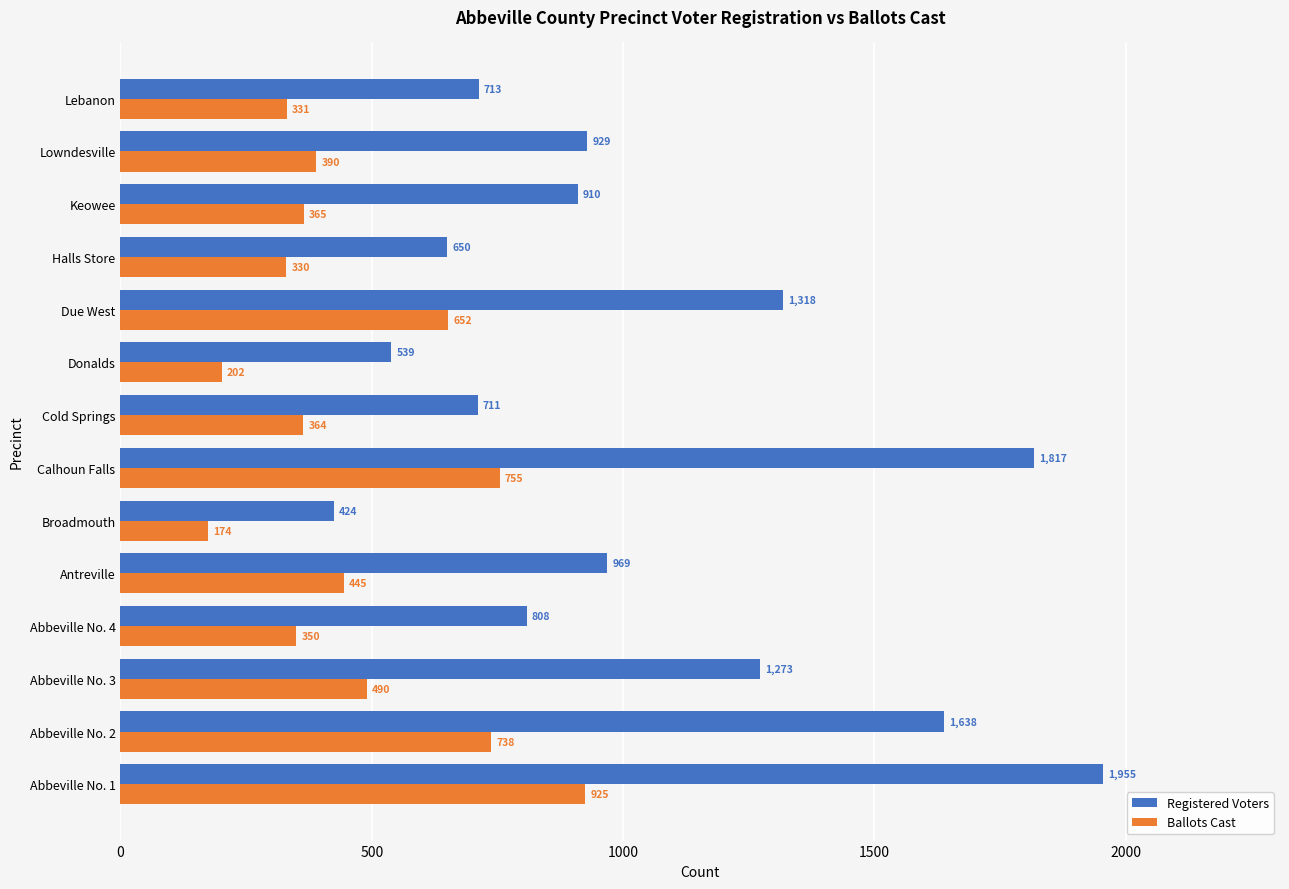

List the series in order of their peak value, highest first.

Registered Voters, Ballots Cast